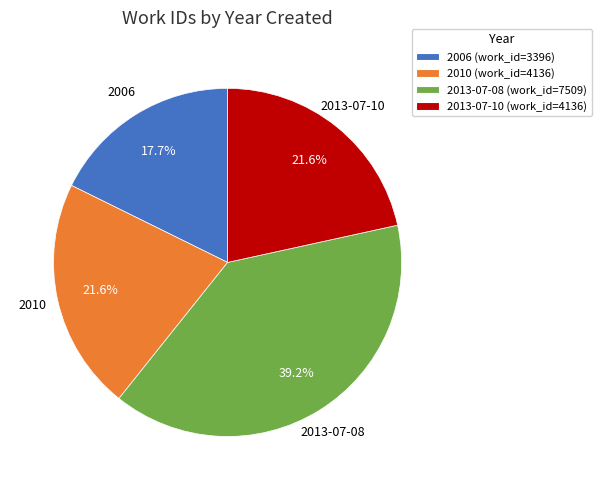

To the nearest percent, what is the average slice percentage?

25%